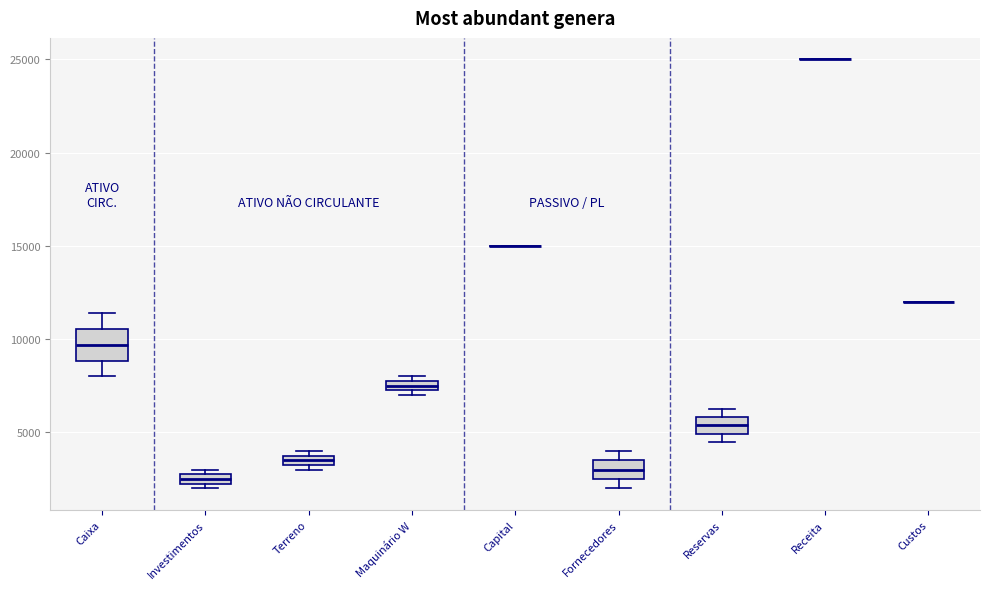

Which box is the tallest, from its lower edge to its upper edge?

Caixa